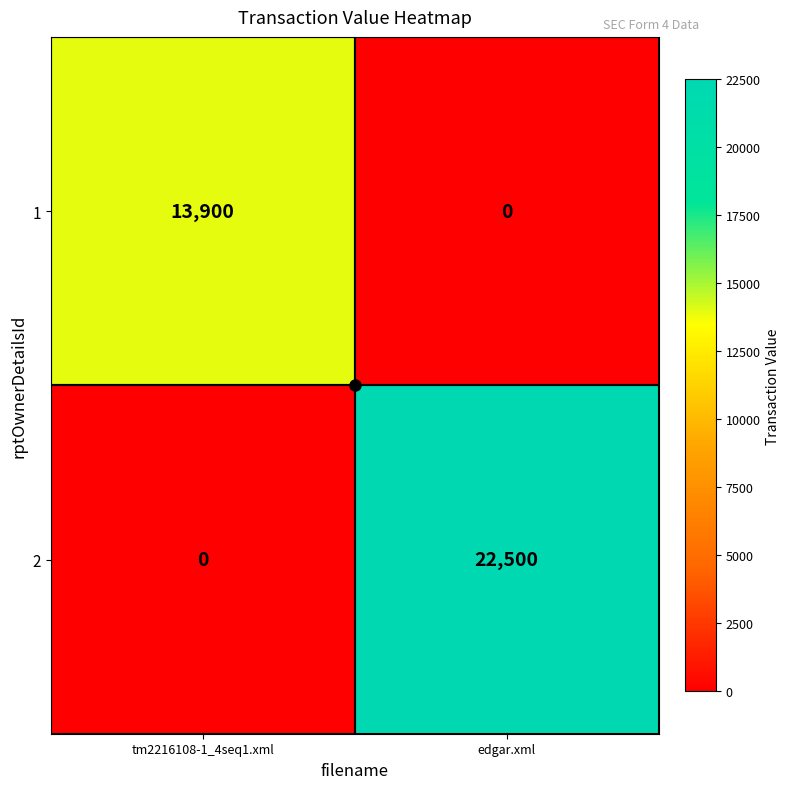

What is the difference between the maximum and minimum values in the 1 series?

13900